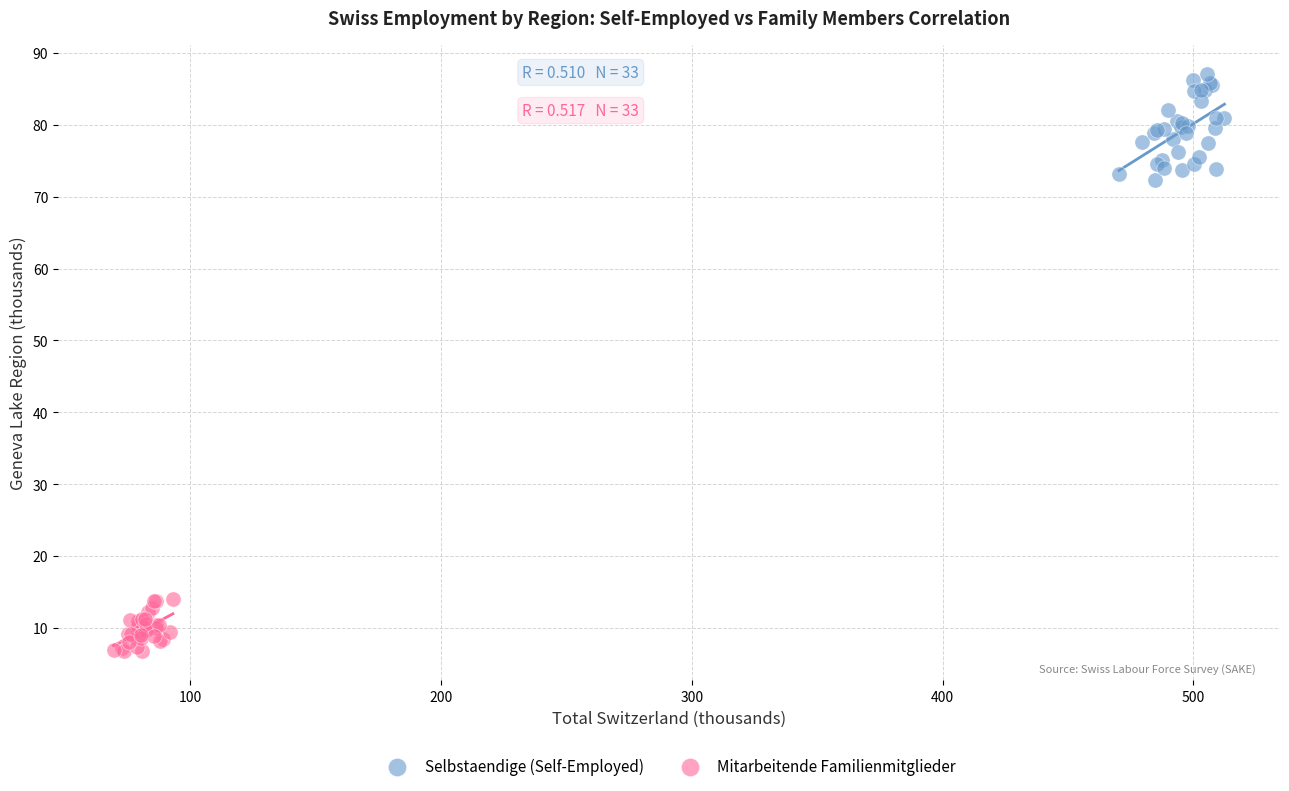

What are all the series names shown in the legend?

Selbstaendige (Self-Employed), Mitarbeitende Familienmitglieder